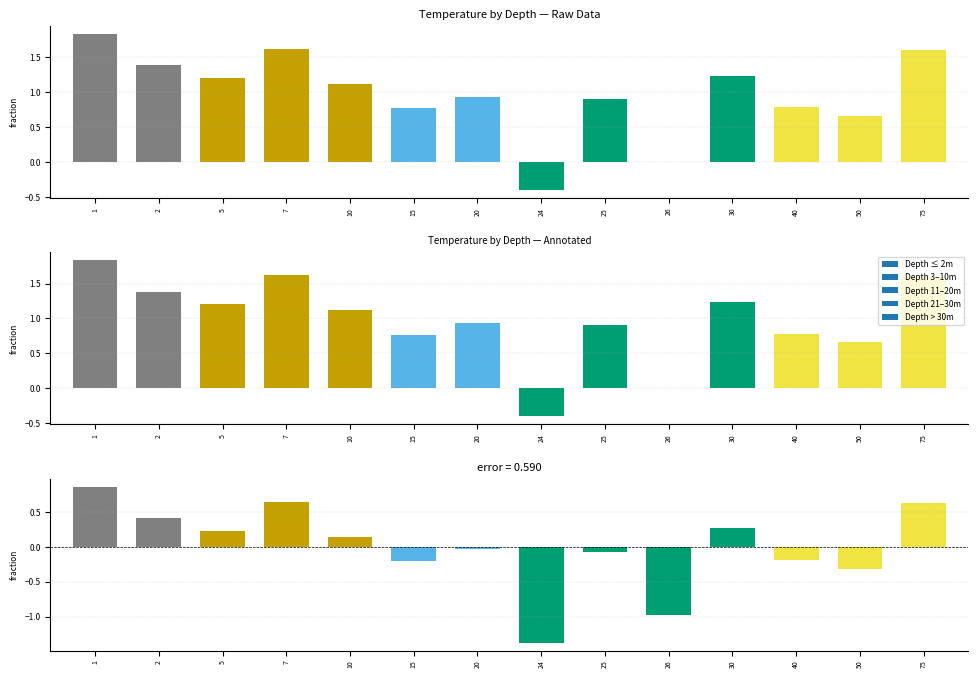

Reading left to right, transcribe all the data shown in this chart.

0.9	0.4	0.2	0.6	0.1	-0.2	-0.0	-1.4	-0.1	-1.0	0.3	-0.2	-0.3	0.6